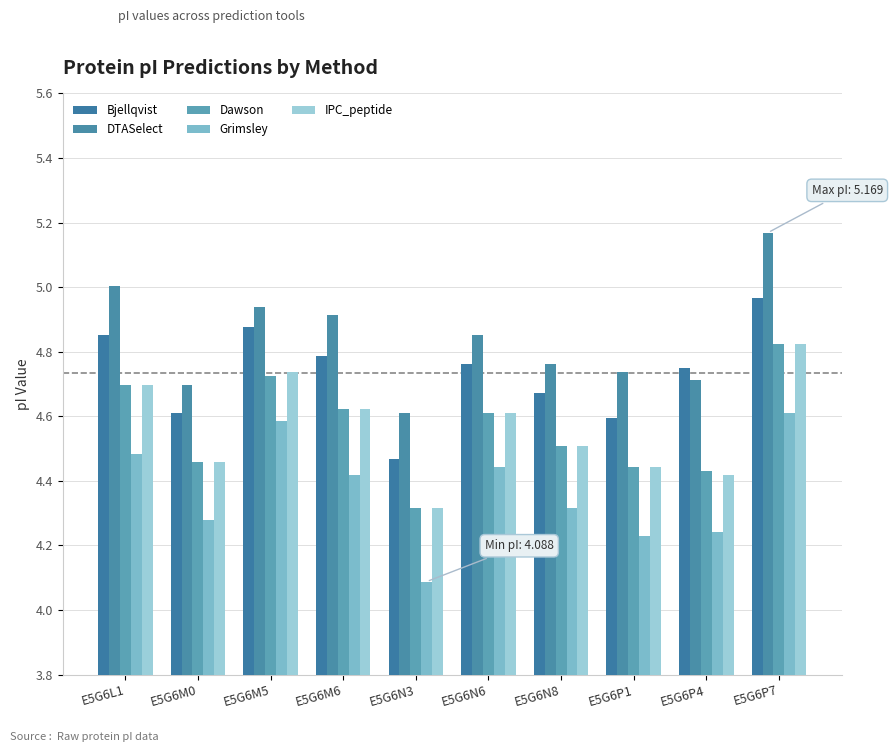

At how many categories does at least one series exceed 4?

10